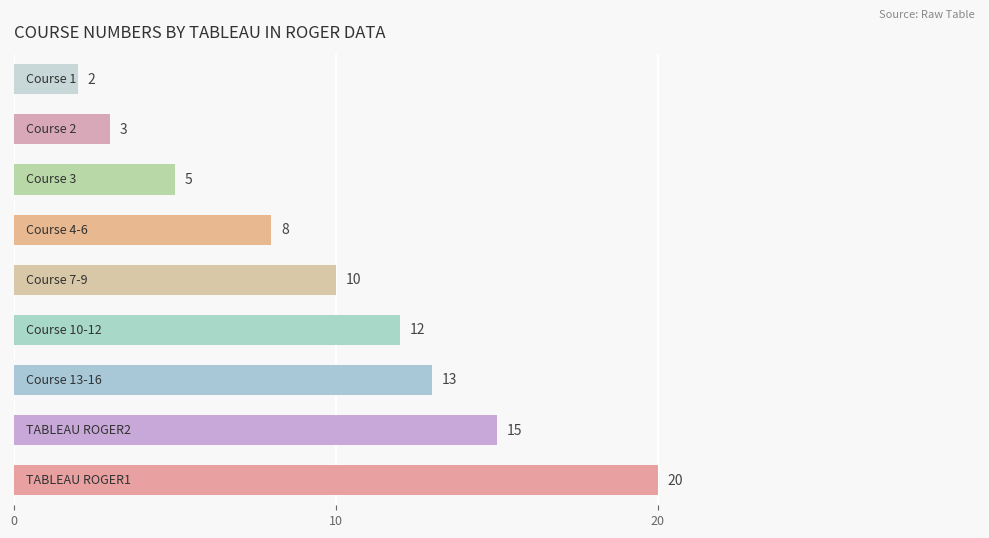

What is the difference between the maximum and minimum values?

18